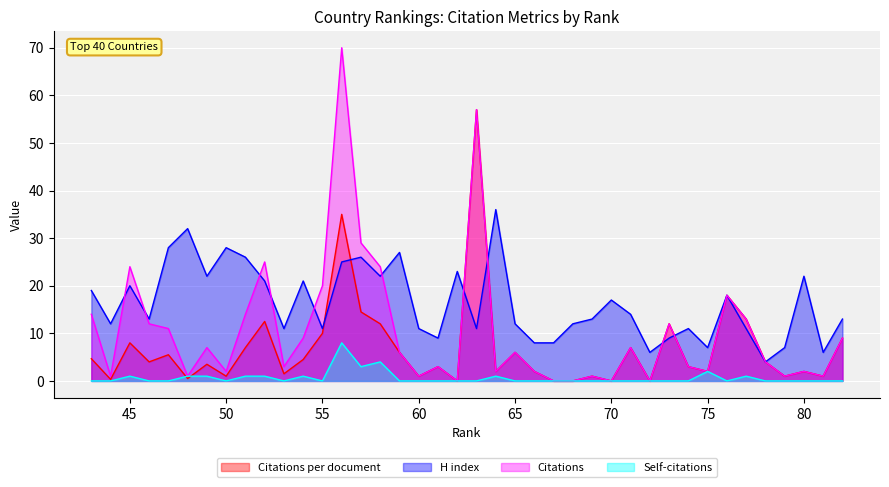

How many interior local valleys does the Self-citations series have?

5